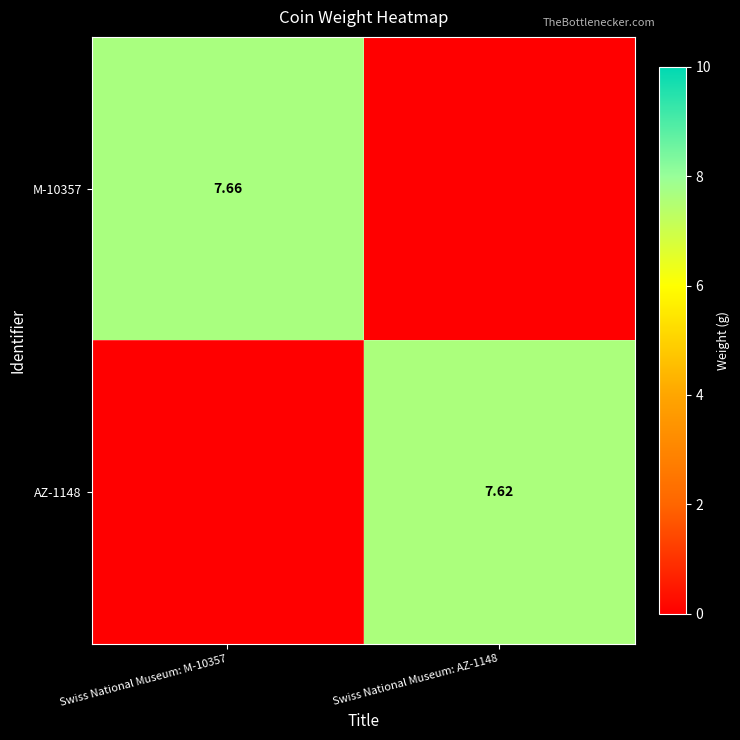

Which series changed the most between Swiss National Museum: M-10357 and Swiss National Museum: AZ-1148?

M-10357